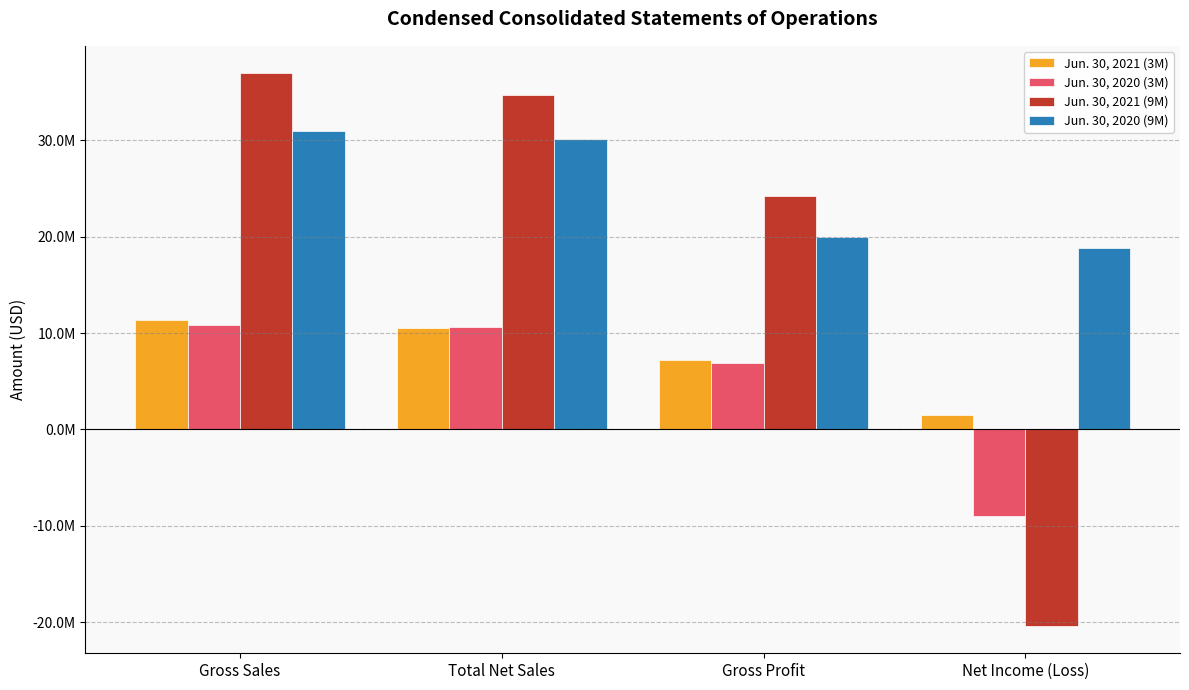

Reading left to right, list all the values displayed in this chart.

Jun. 30, 2021 (3M): Gross Sales=11352585	Total Net Sales=10560523	Gross Profit=7189571	Net Income (Loss)=1537288
Jun. 30, 2020 (3M): Gross Sales=10809387	Total Net Sales=10636545	Gross Profit=6888521	Net Income (Loss)=-8952702
Jun. 30, 2021 (9M): Gross Sales=36941917	Total Net Sales=34687436	Gross Profit=24243083	Net Income (Loss)=-20368808
Jun. 30, 2020 (9M): Gross Sales=30925678	Total Net Sales=30183817	Gross Profit=20003180	Net Income (Loss)=18860835